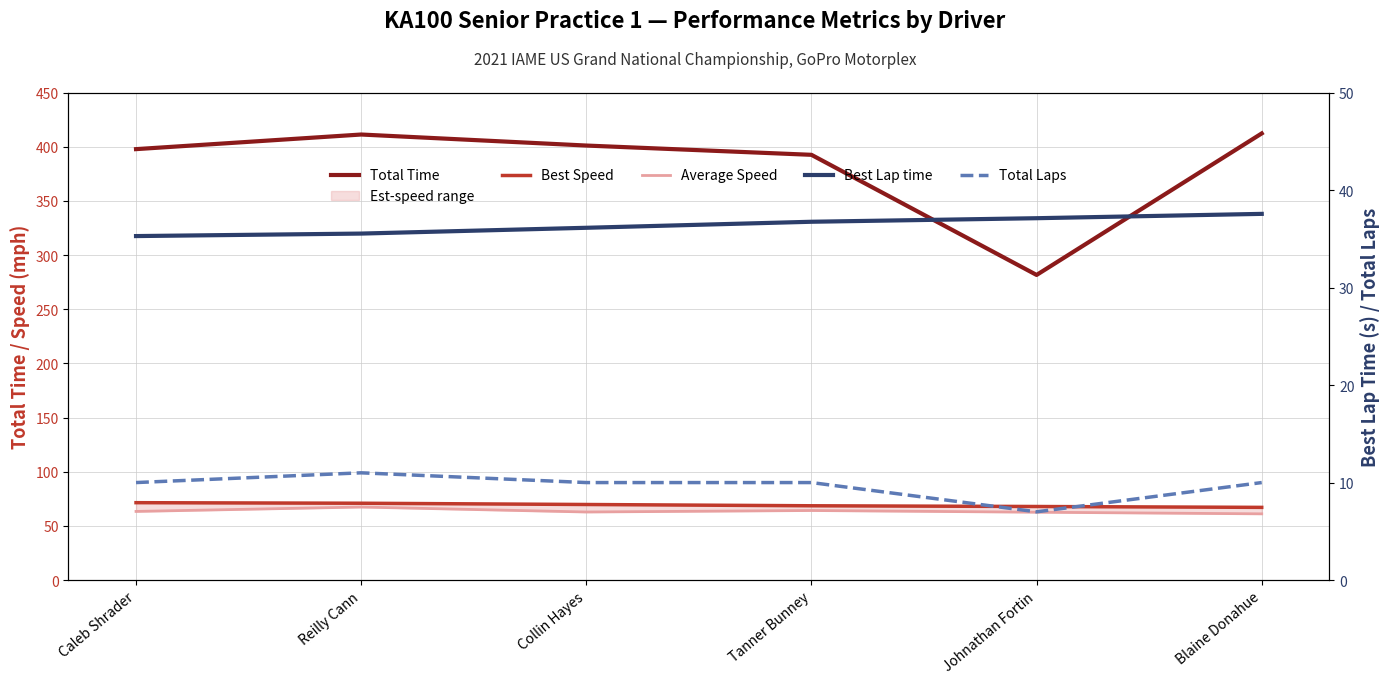

Which has a higher value, Blaine Donahue or Tanner Bunney?

Blaine Donahue